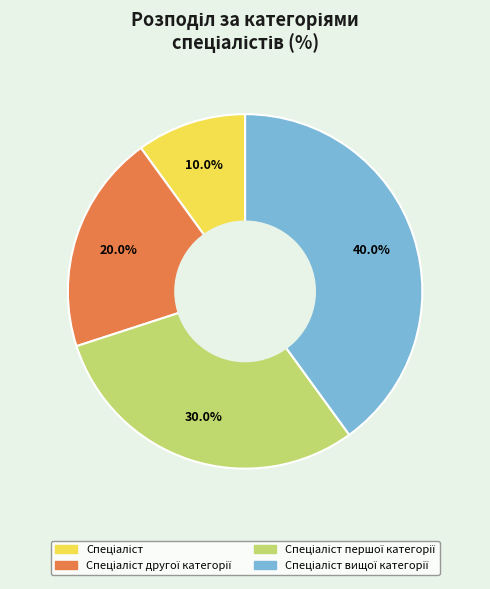

Is there any slice that represents more than half of the pie?

No